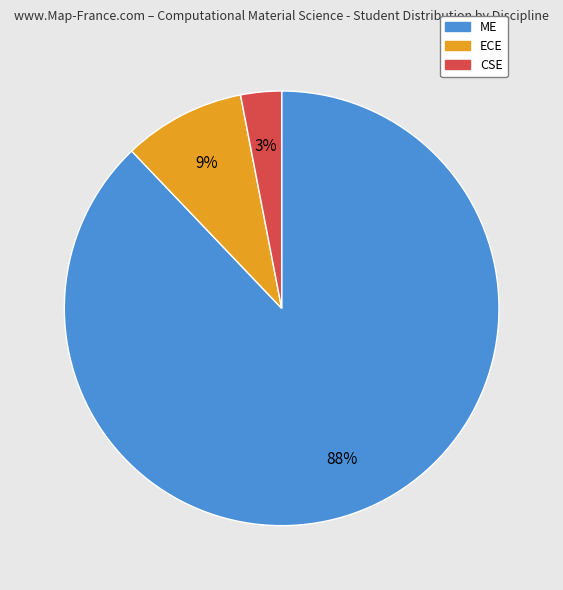

How many segments does this pie chart have?

3